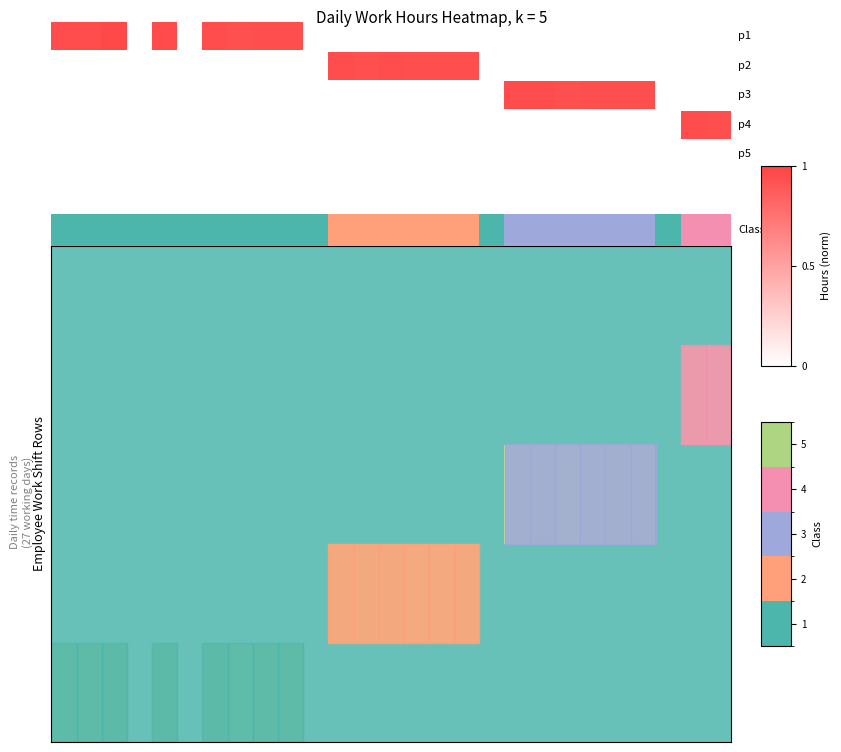

At 15, list the series in order from largest to smallest.

row_1, row_0, row_2, row_3, row_4